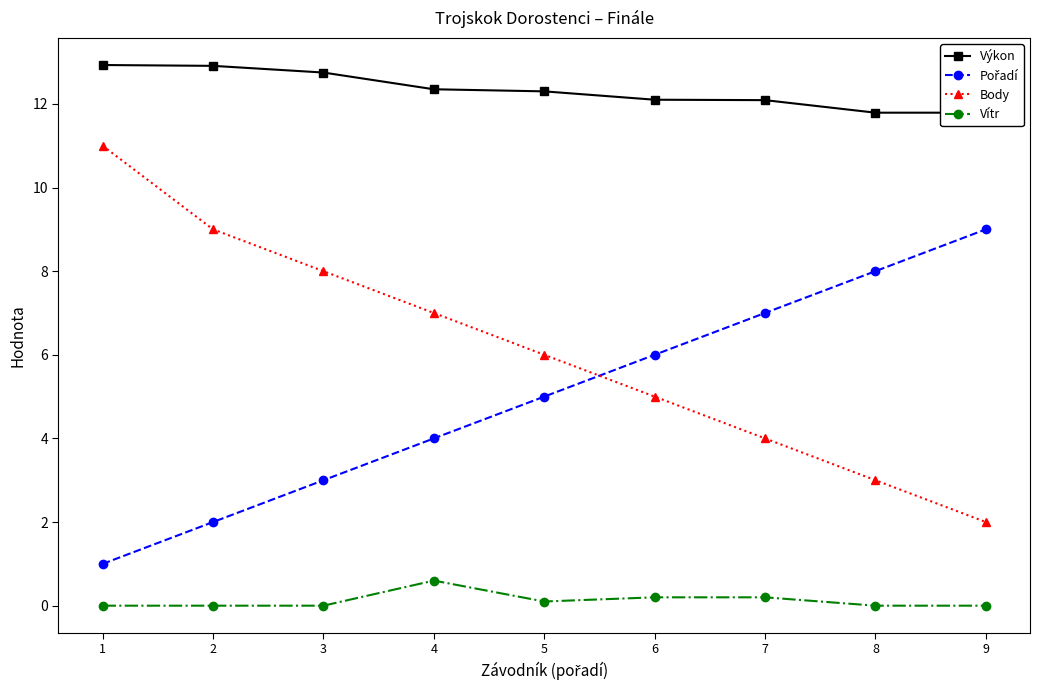

How many lines are shown in the chart?

4